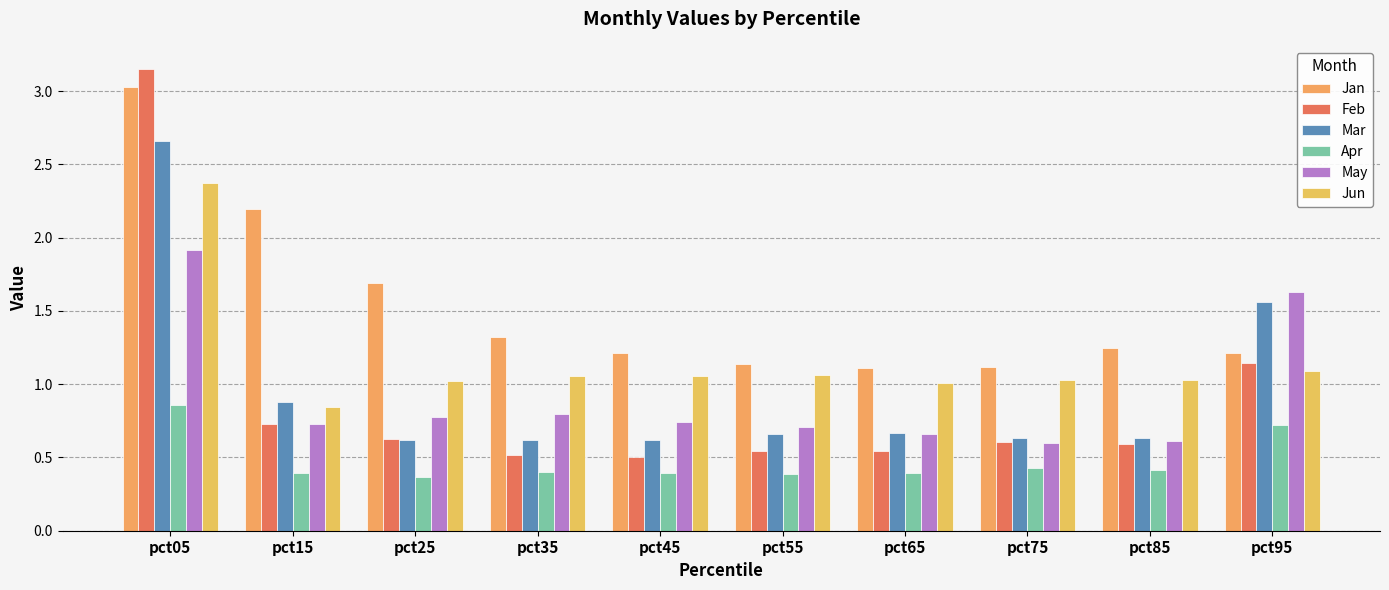

What is the lowest value of the Jun series?

0.8